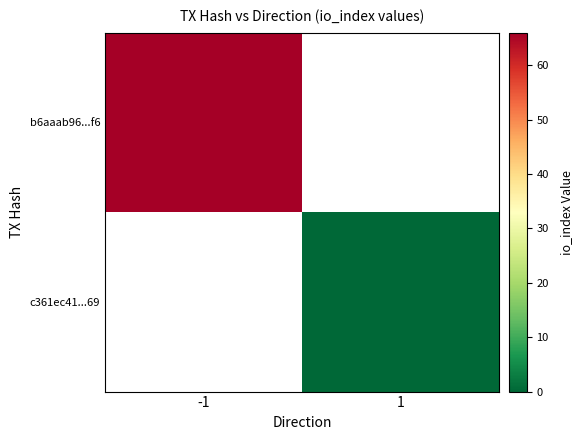

What is the greatest value displayed?

66.0